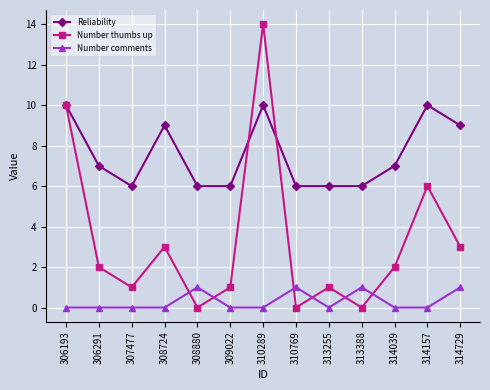

What is the spread (max minus min) of values at 314039?

7